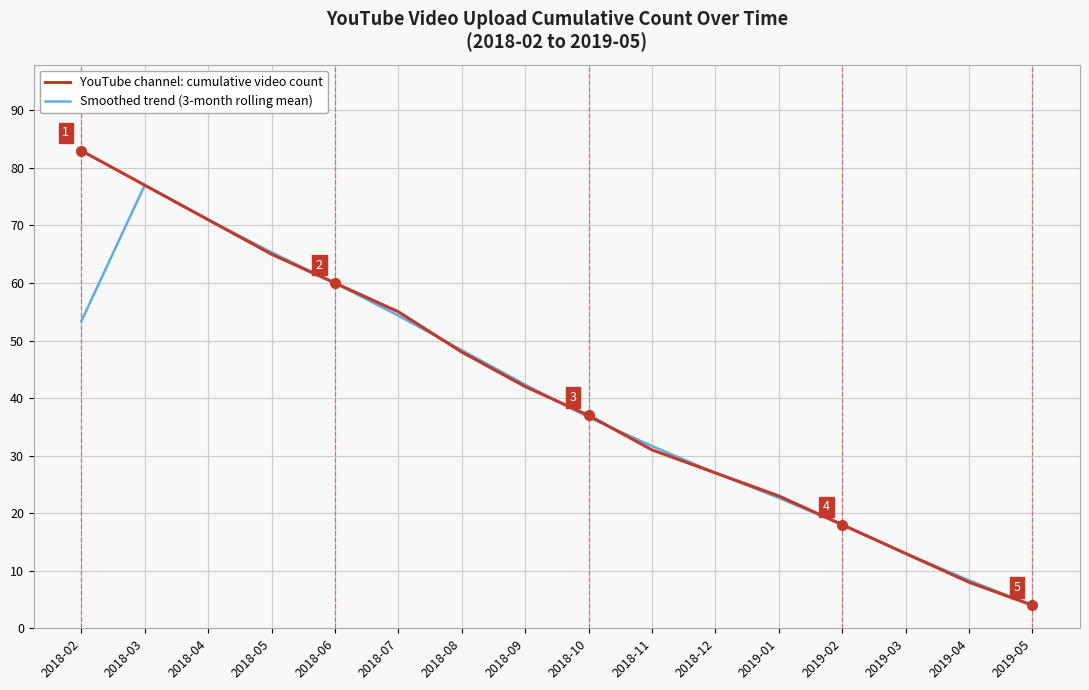

At which label is YouTube channel: cumulative video count closest to 43?

2018-09